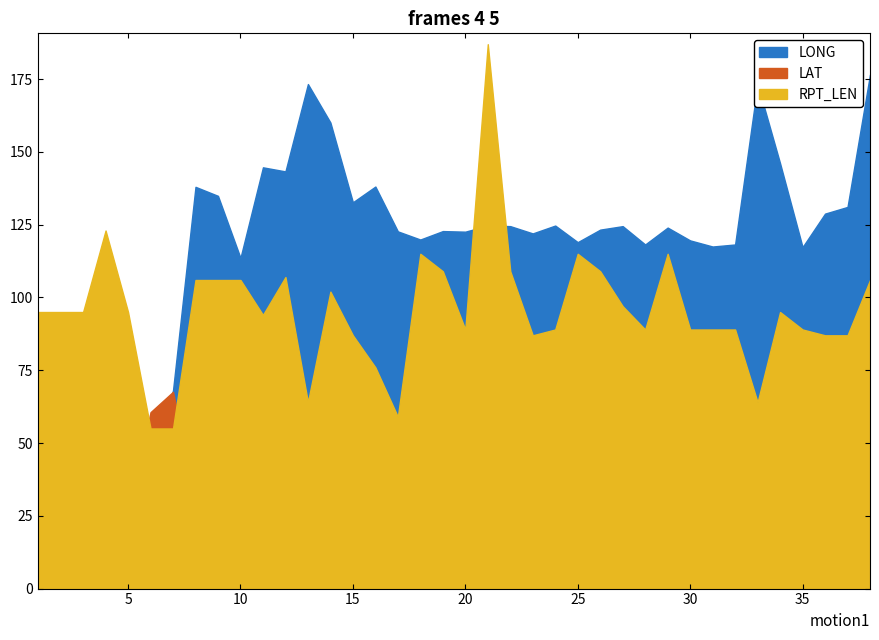

Reading left to right, what are all the values shown in this chart?

LONG: 1=80.0	2=80.0	3=80.0	4=28.2	5=80.0	6=42.2	7=68.1	8=138.0	9=134.9	10=113.6	11=144.7	12=143.3	13=173.3	14=160.1	15=132.7	16=138.1	17=122.7	18=119.9	19=122.8	20=122.6	21=124.7	22=124.5	23=122.0	24=124.7	25=119.0	26=123.3	27=124.5	28=118.2	29=124.0	30=119.6	31=117.5	32=118.2	33=173.3	34=146.1	35=117.3	36=128.8	37=131.1	38=176.6
LAT: 1=25.3	2=25.5	3=25.7	4=39.6	5=25.0	6=60.6	7=67.6	8=31.2	9=25.0	10=11.1	11=32.9	12=37.8	13=41.3	14=34.1	15=52.5	16=65.2	17=47.3	18=34.3	19=37.8	20=34.2	21=48.5	22=40.7	23=36.8	24=40.3	25=33.8	26=38.2	27=44.7	28=33.7	29=39.2	30=33.8	31=32.8	32=33.6	33=41.3	34=3.0	35=32.9	36=53.8	37=53.6	38=29.9
RPT_LEN: 1=95.0	2=95.0	3=95.0	4=123.0	5=95.0	6=55.0	7=55.0	8=106.0	9=106.0	10=106.0	11=94.0	12=107.0	13=64.0	14=102.0	15=87.0	16=76.0	17=59.0	18=115.0	19=109.0	20=89.0	21=187.0	22=109.0	23=87.0	24=89.0	25=115.0	26=109.0	27=97.0	28=89.0	29=115.0	30=89.0	31=89.0	32=89.0	33=64.0	34=95.0	35=89.0	36=87.0	37=87.0	38=106.0